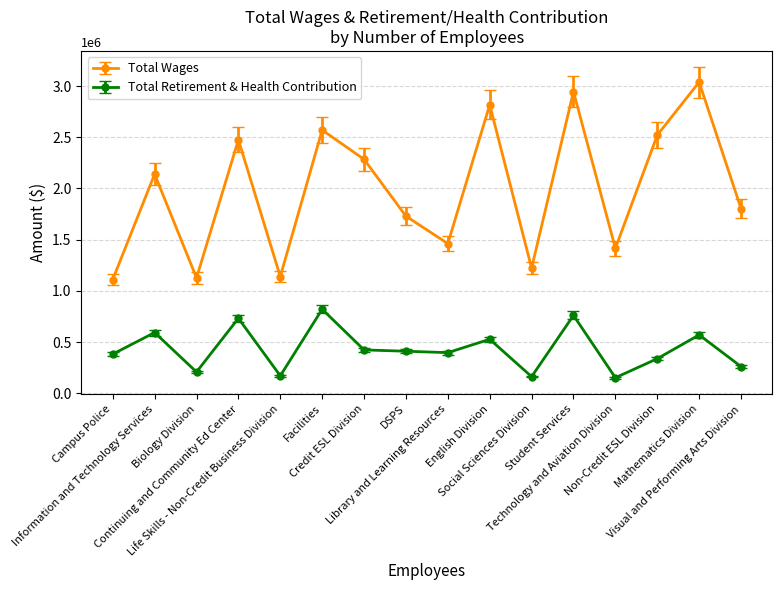

What is the label of the 11th point from the right?

Facilities